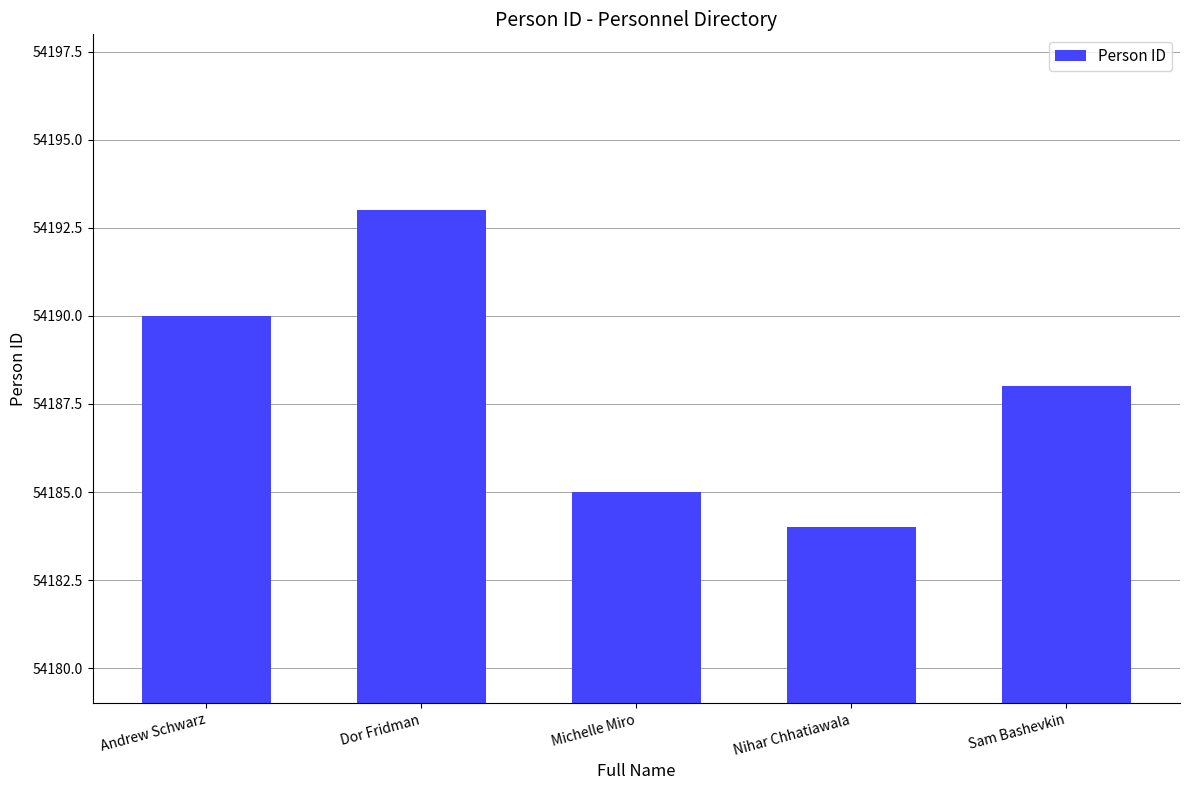

What is the difference between the maximum and minimum values?

9